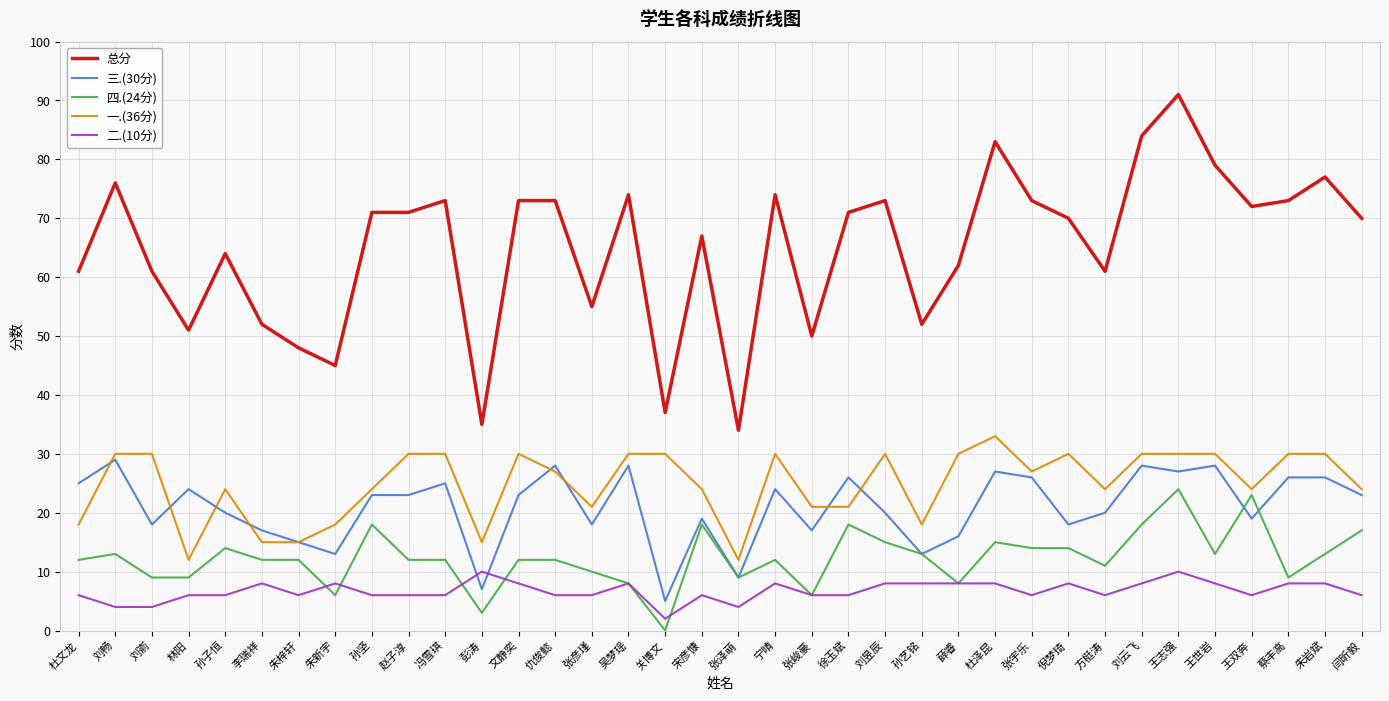

What value does the 三.(30分) series have at 倪梦琦?

18